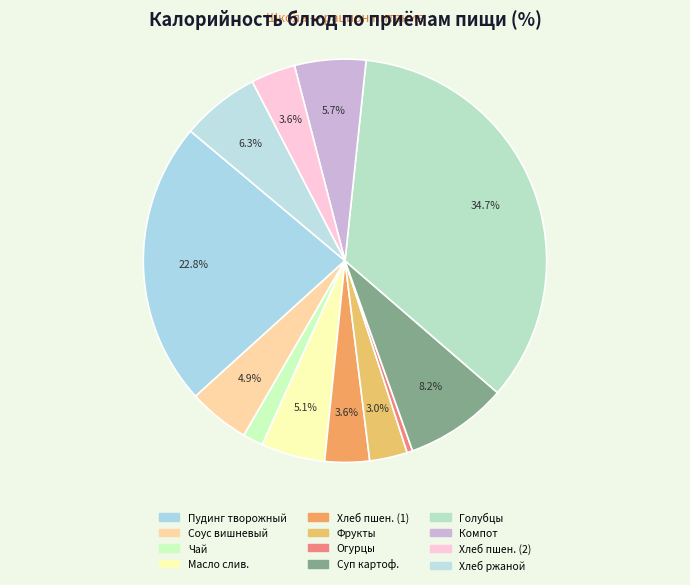

Does any single category account for the majority?

No